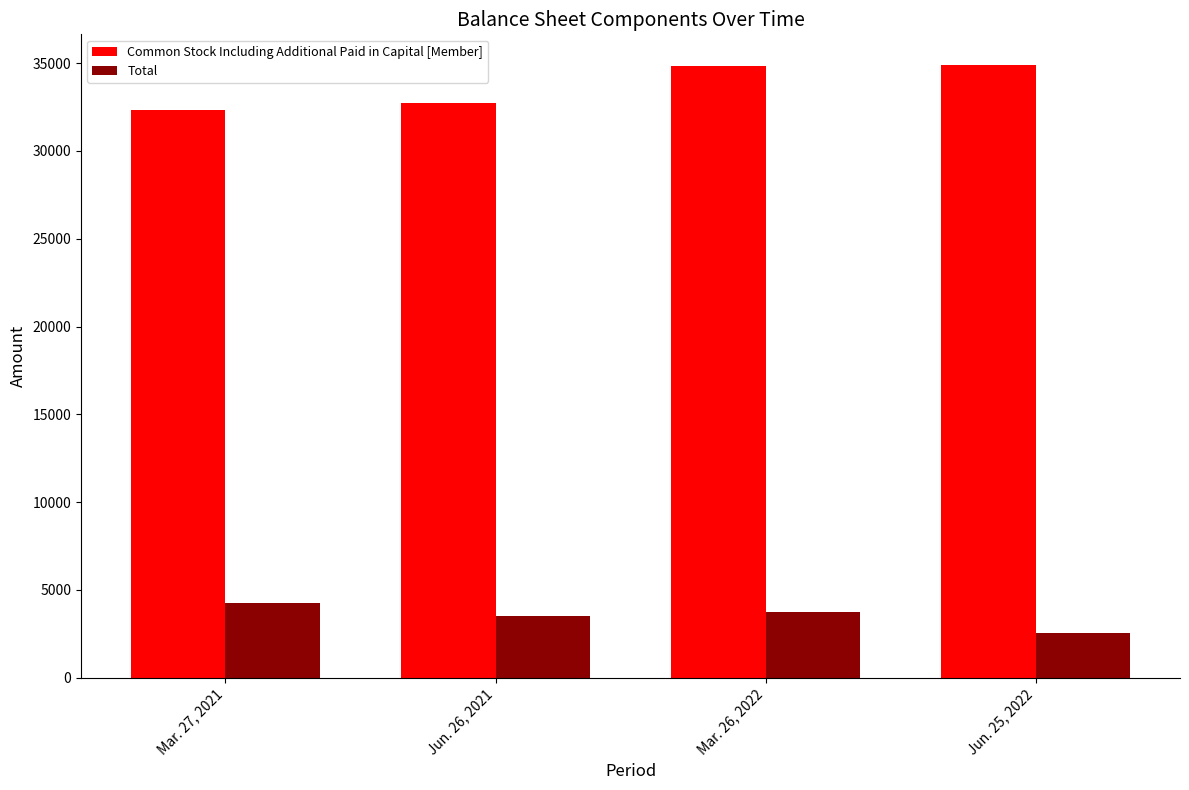

What is the difference between the maximum and second lowest values in the Common Stock Including Additional Paid in Capital [Member] series?

2158